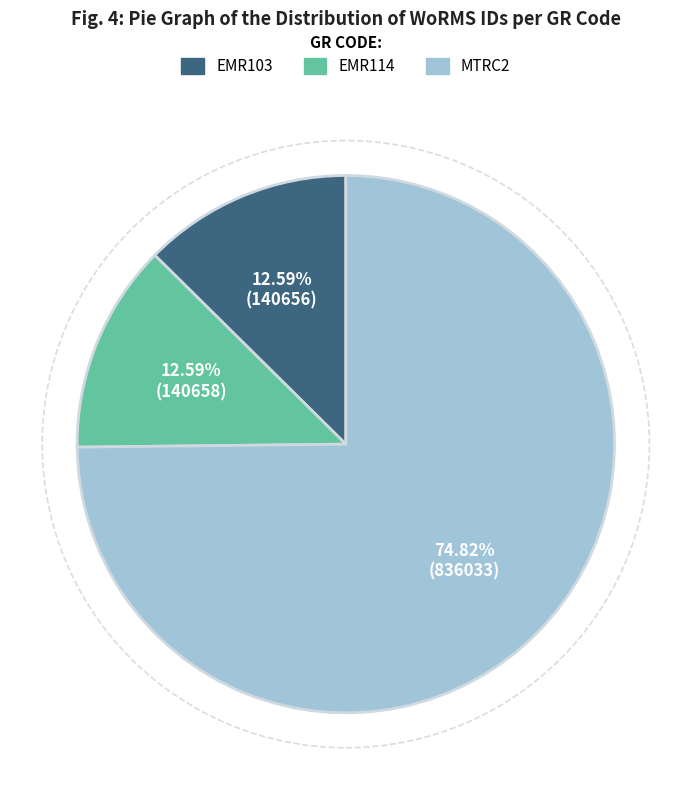

How many segments does this pie chart have?

3